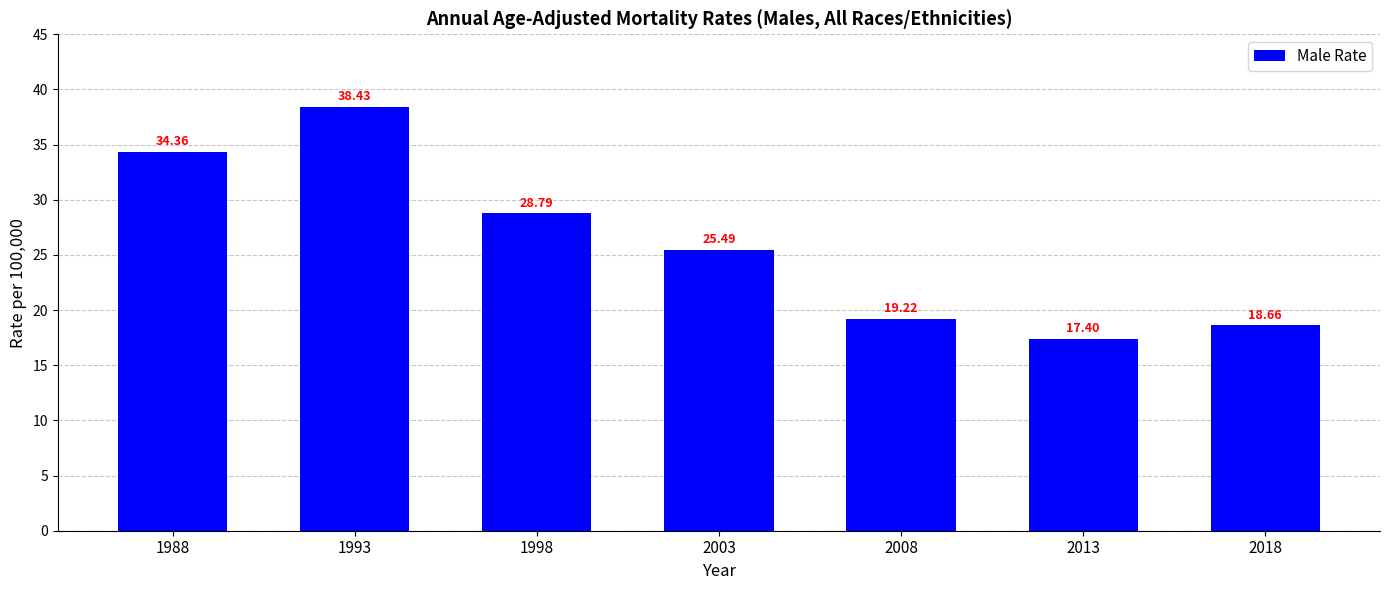

Reading left to right, what are all the values shown in this chart?

34.4	38.4	28.8	25.5	19.2	17.4	18.7